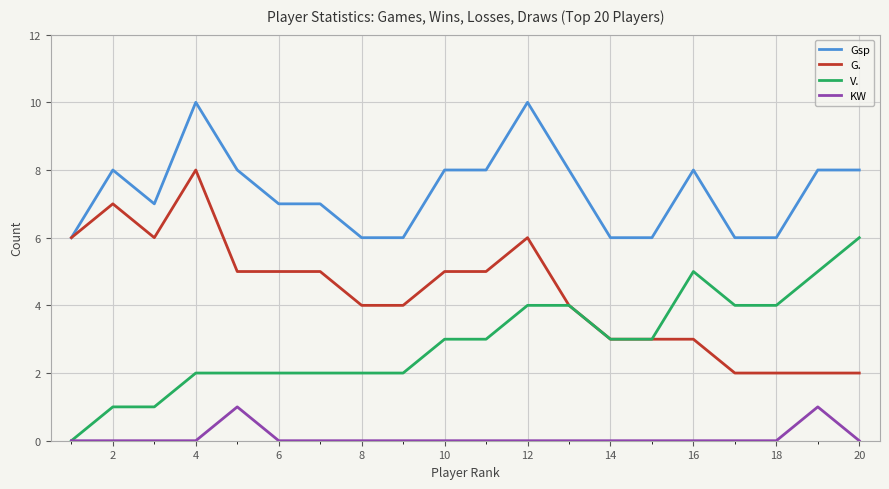

Reading right to left, transcribe all the data shown in this chart.

Gsp: 8	8	6	6	8	6	6	8	10	8	8	6	6	7	7	8	10	7	8	6
G.: 2	2	2	2	3	3	3	4	6	5	5	4	4	5	5	5	8	6	7	6
V.: 6	5	4	4	5	3	3	4	4	3	3	2	2	2	2	2	2	1	1	0
KW: 0	1	0	0	0	0	0	0	0	0	0	0	0	0	0	1	0	0	0	0